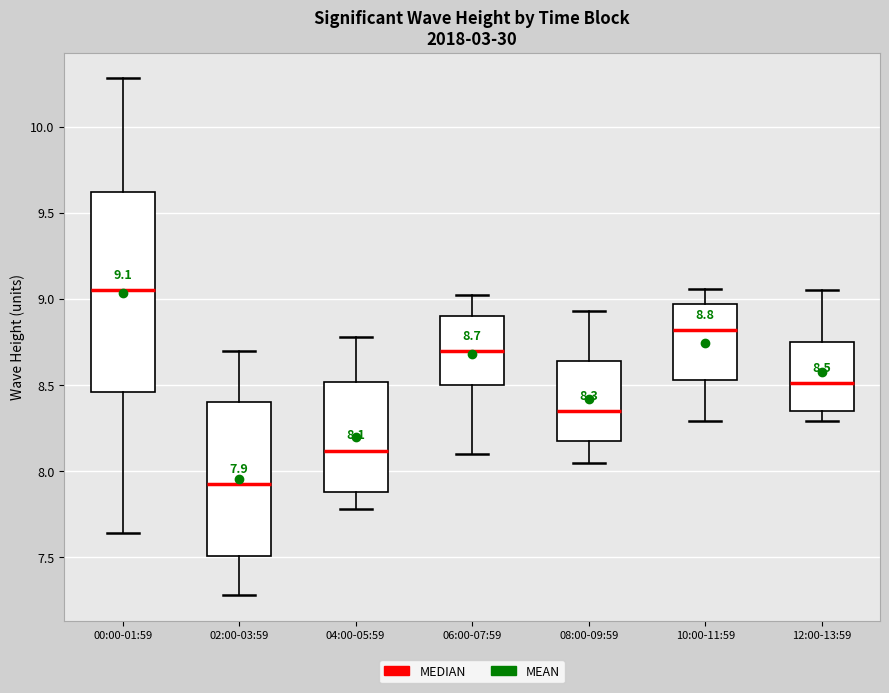

Which box's median line is the highest?

00:00-01:59